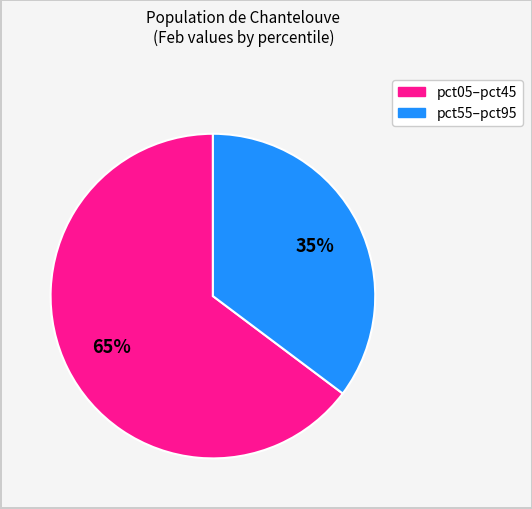

To the nearest percent, what is the average slice percentage?

50%